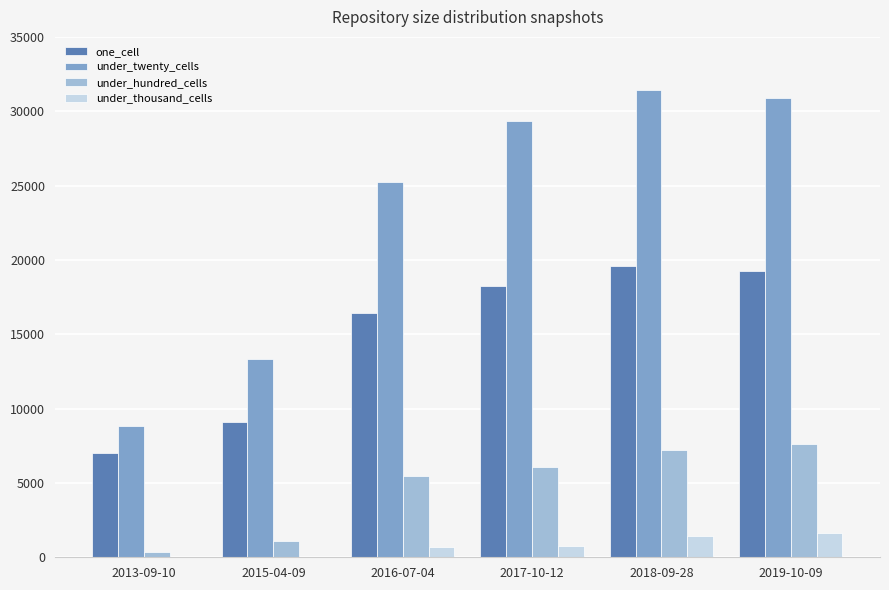

The value of under_twenty_cells at 2015-04-09 is 13331. True or false?

True